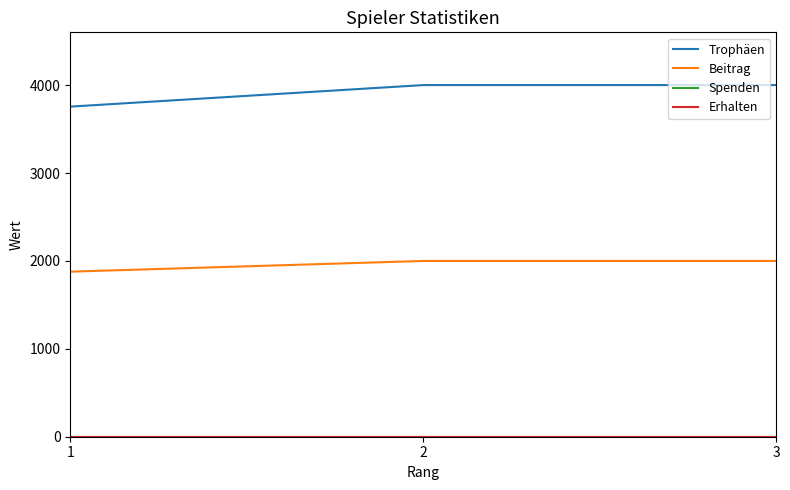

What is the highest value of the Beitrag series?

2000